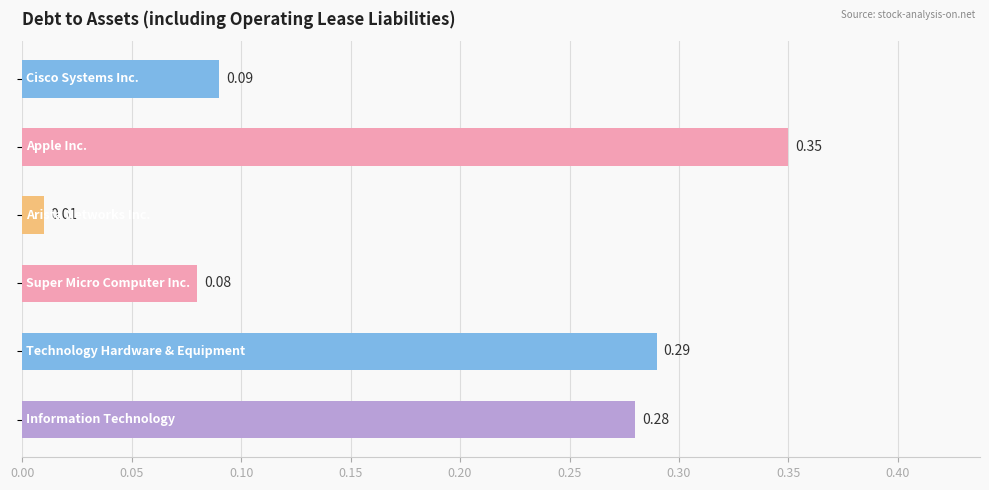

Does the chart contain stacked bars?

No